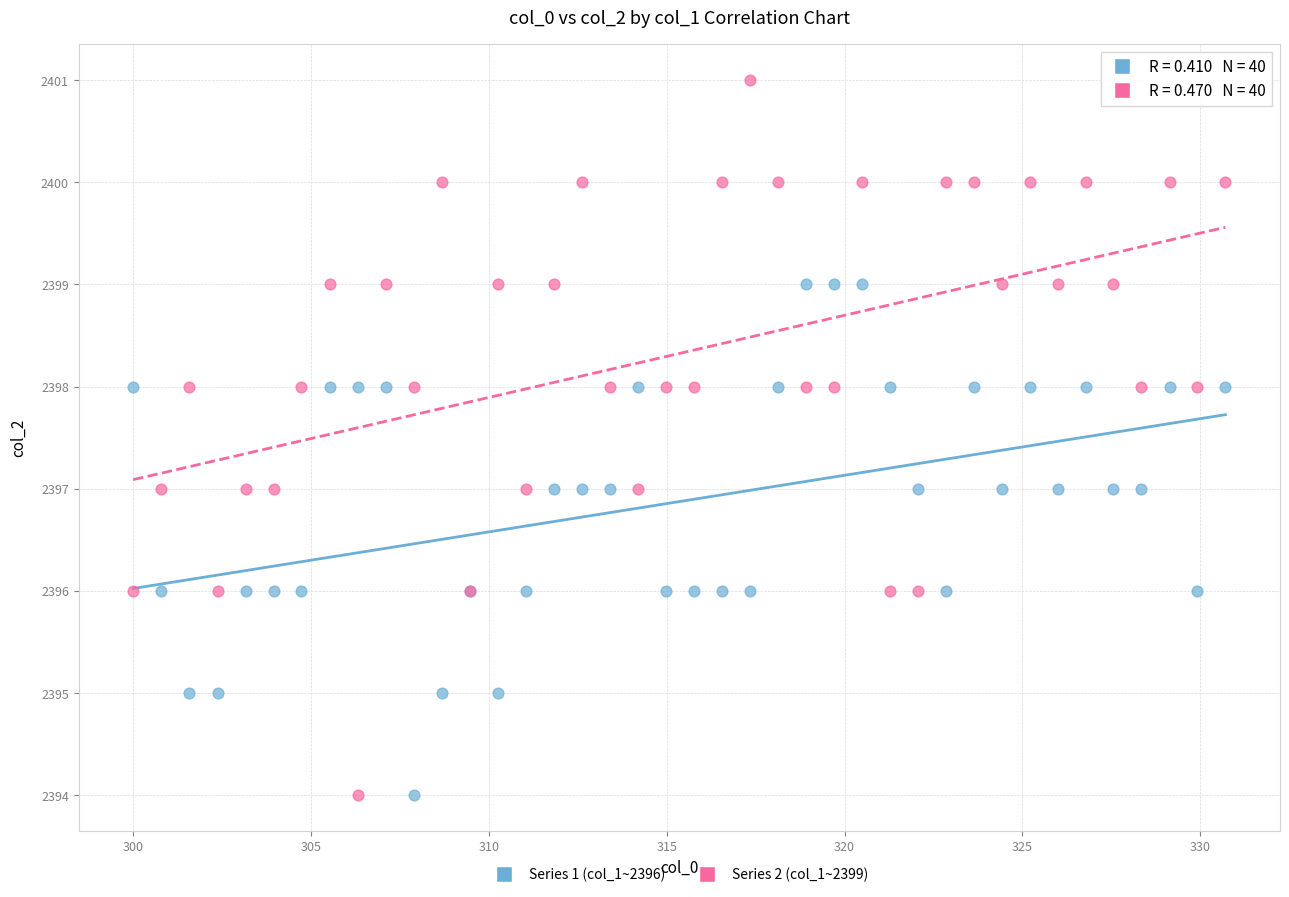

Which series reaches the maximum Y coordinate?

Series 2 (col_1~2399)